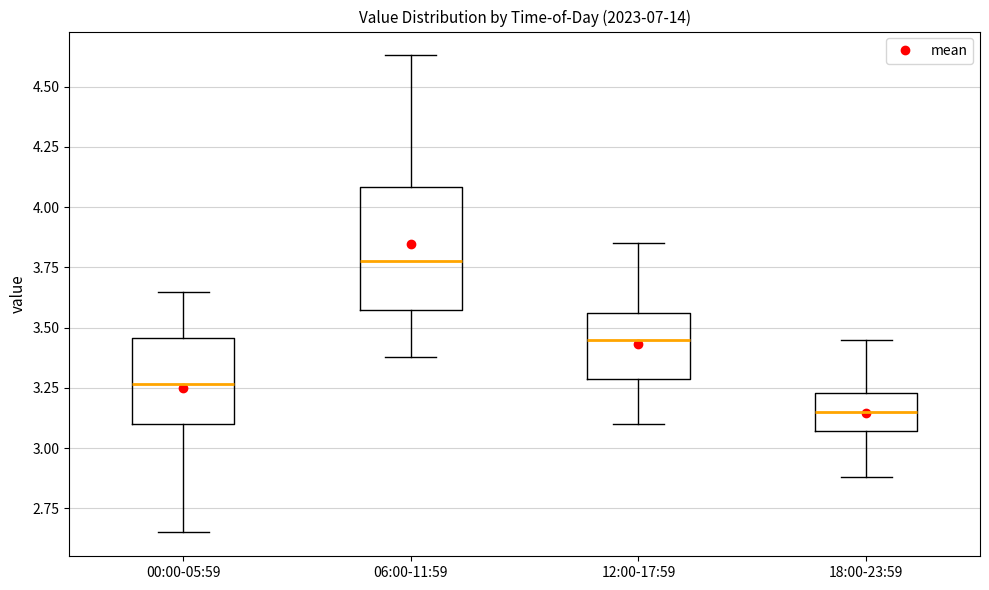

Reading left to right, read every box against the y-axis: the position of its median line, the range the box covers, and the ends of its whiskers. The values are not printed on the chart, so give them approximately, as read against the axis.

00:00-05:59: median 3.25, box 3.10 to 3.45, whiskers 2.65 to 3.65
06:00-11:59: median 3.80, box 3.55 to 4.10, whiskers 3.40 to 4.65
12:00-17:59: median 3.45, box 3.30 to 3.55, whiskers 3.10 to 3.85
18:00-23:59: median 3.15, box 3.05 to 3.25, whiskers 2.90 to 3.45